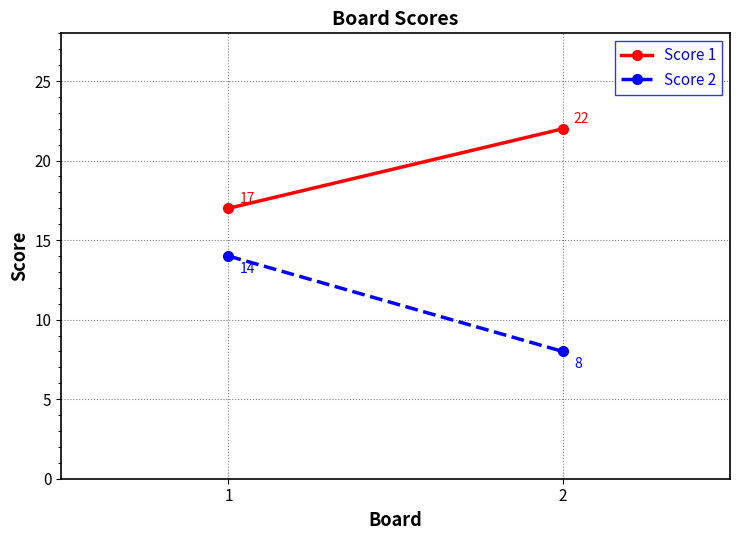

What is the greatest value displayed?

22